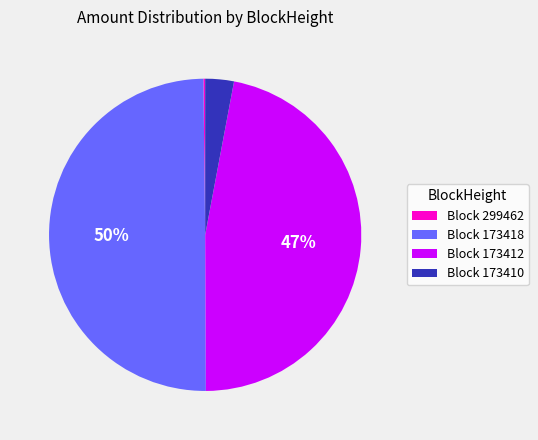

Is the sum of Block 173418 and Block 173410 greater than half?

Yes